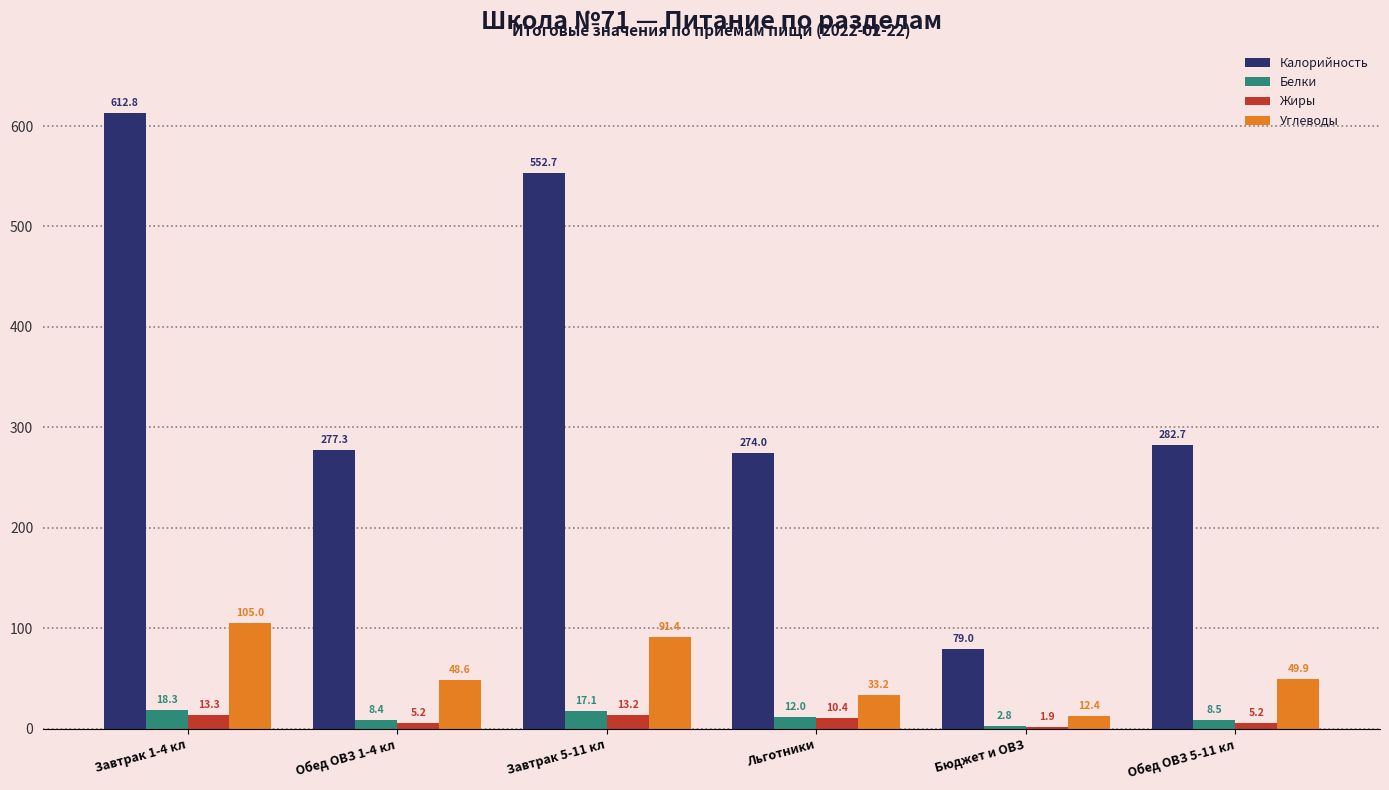

Which category has the highest value in the Углеводы series?

Завтрак 1-4 кл